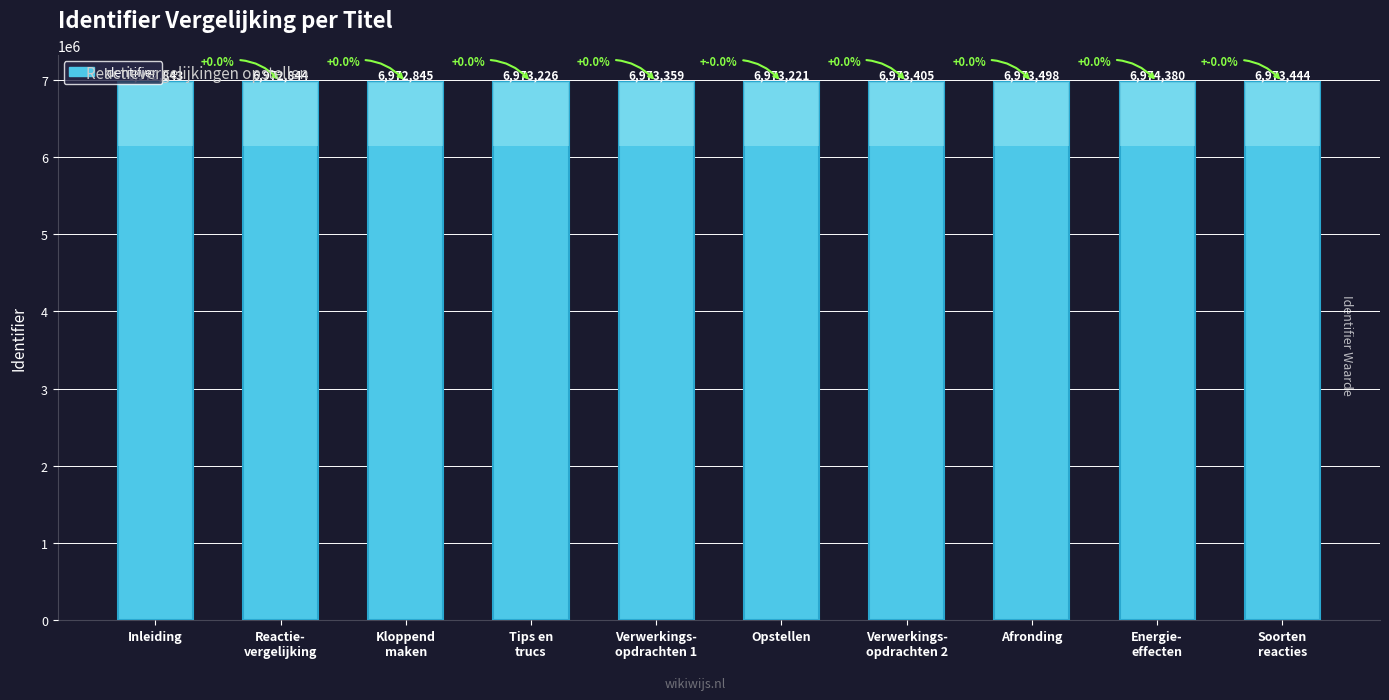

Reading left to right, list all the values displayed in this chart.

Inleiding=6972843	Reactie-
vergelijking=6972844	Kloppend
maken=6972845	Tips en
trucs=6973226	Verwerkings-
opdrachten 1=6973359	Opstellen=6973221	Verwerkings-
opdrachten 2=6973405	Afronding=6973498	Energie-
effecten=6974380	Soorten
reacties=6973444